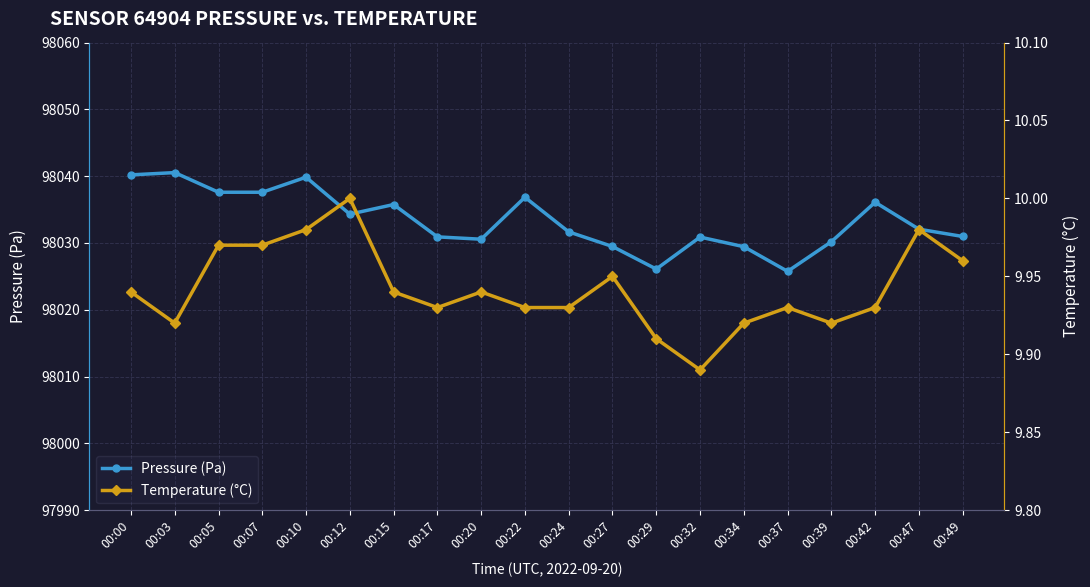

Where is the first local minimum for Temperature (°C)?

00:03